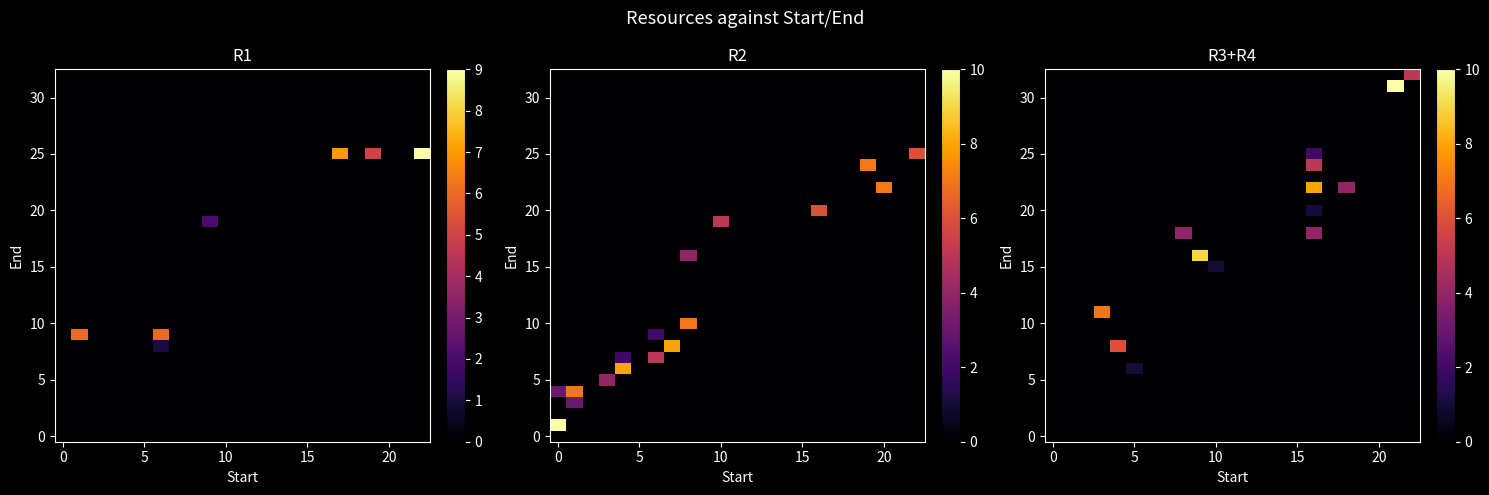

At which category is the sum across all series the highest?

16